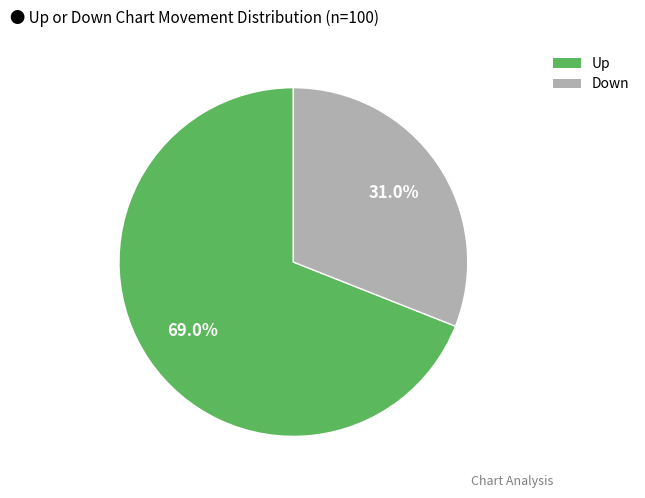

What is the ratio of the value at Down to the value at Up?

0.4